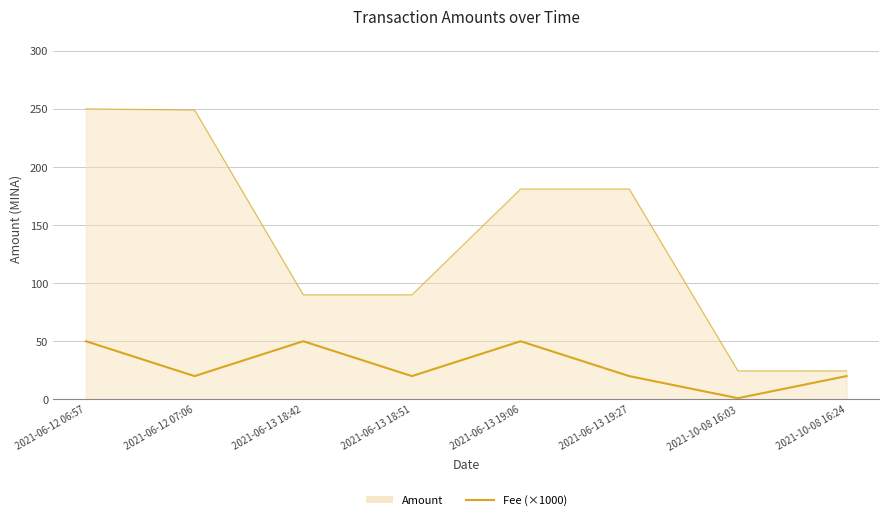

Rank the series by their maximum value, from highest to lowest.

Amount, Fee (×1000)